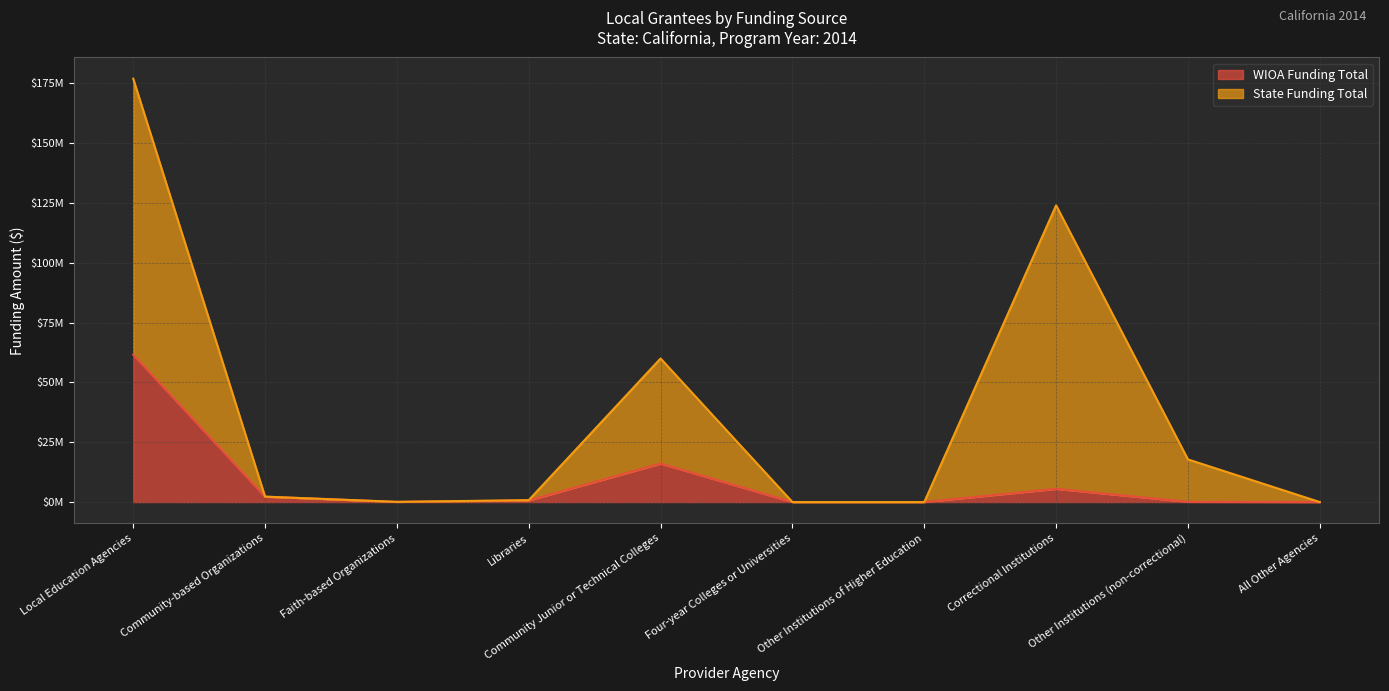

What is the label of the 5th point from the right?

Four-year Colleges or Universities